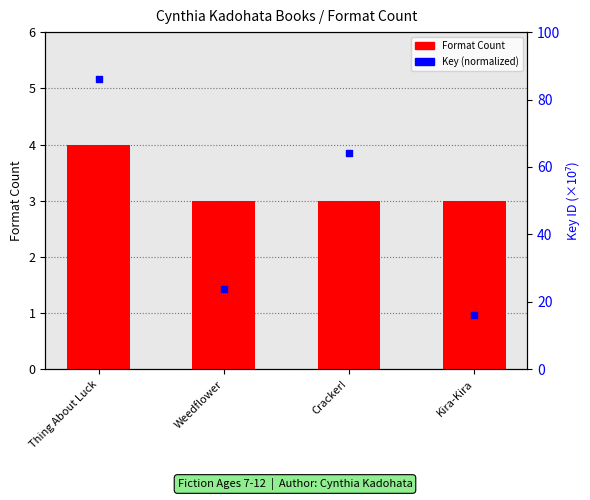

Which series has the largest total across all categories?

Key (normalized)